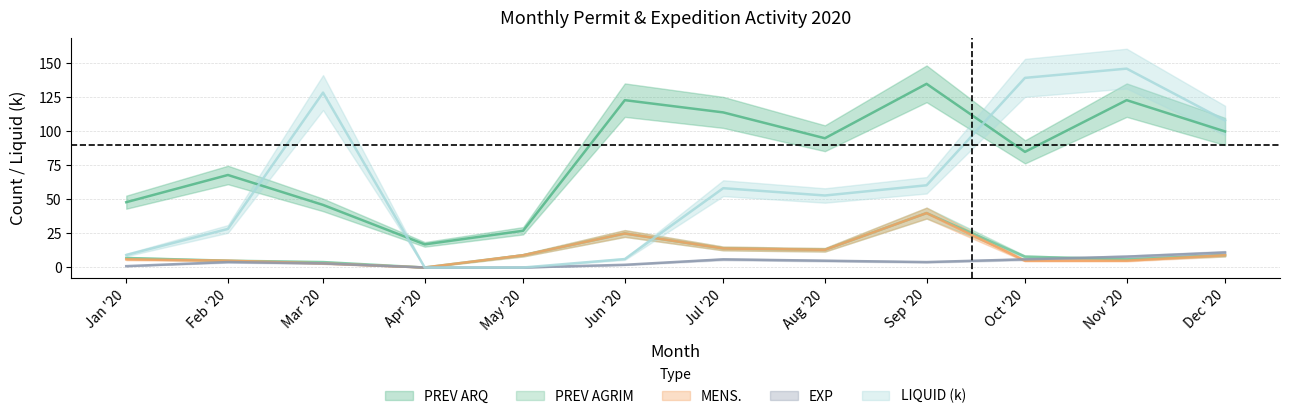

Which series ends up on top after the final intersection of PREV AGRIM and EXP?

EXP